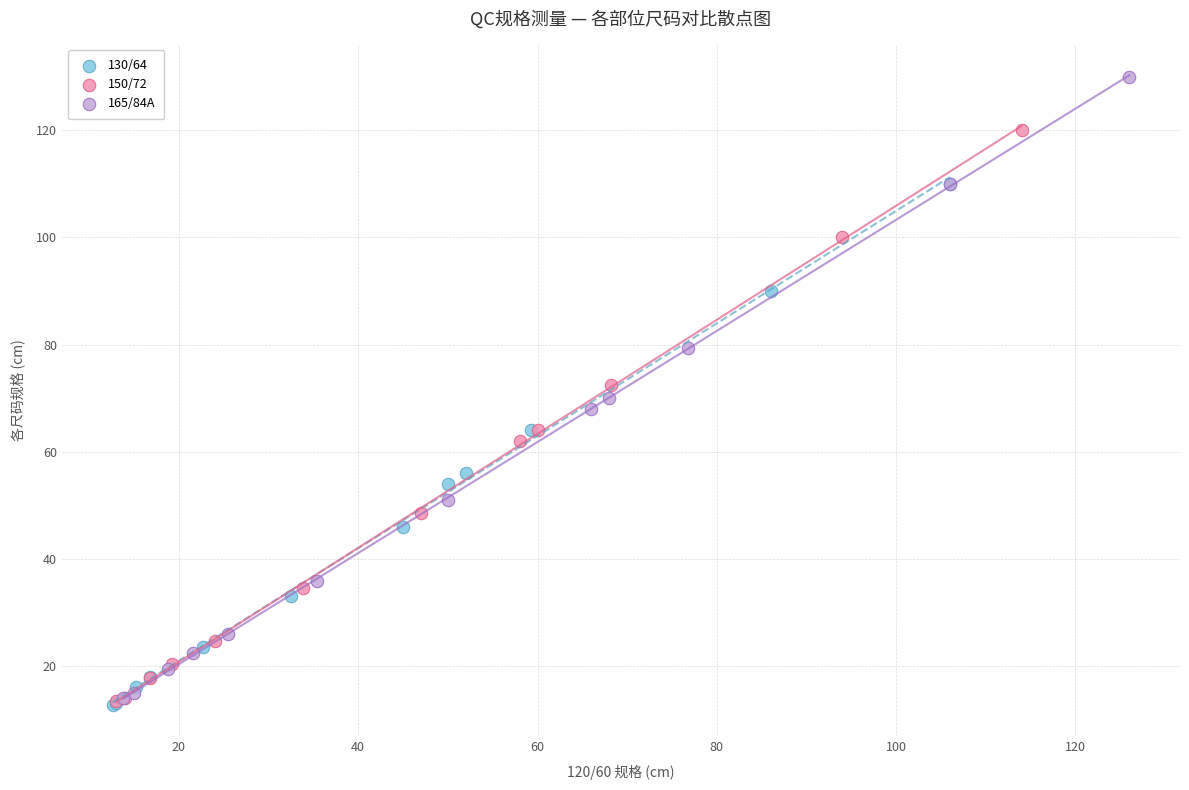

Which series has the largest Y range (max minus min)?

165/84A